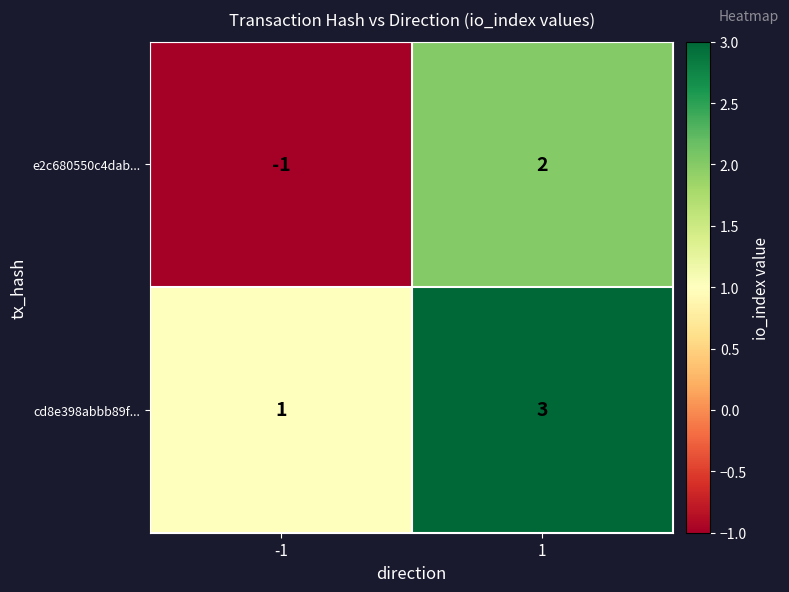

At which category does the chart reach its peak across all series?

1